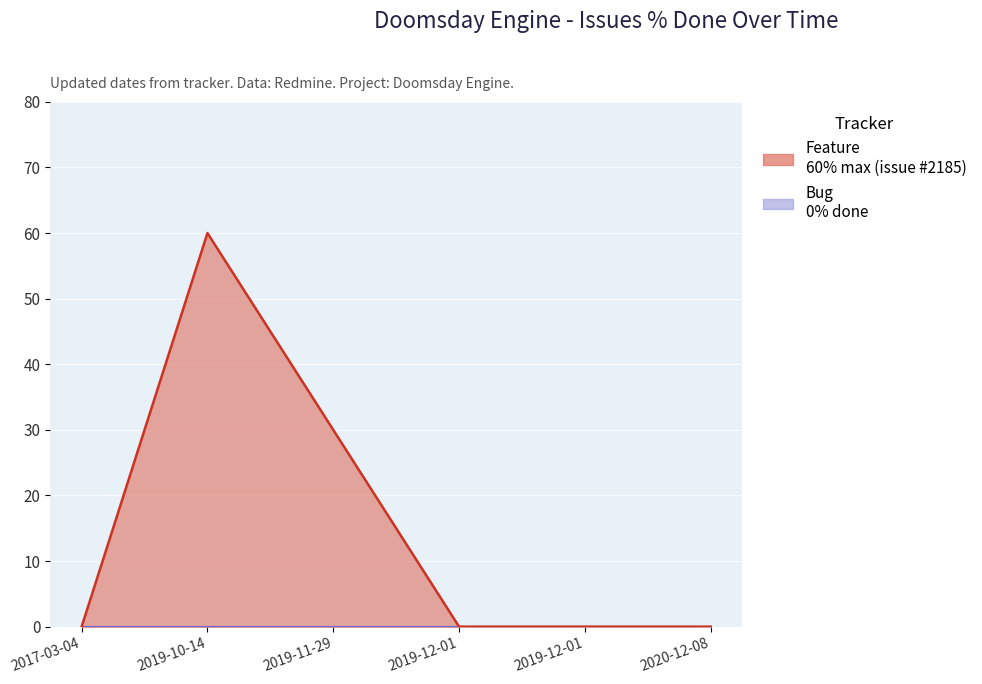

Which has a higher value, 2019-10-14 or 2020-12-08?

2019-10-14